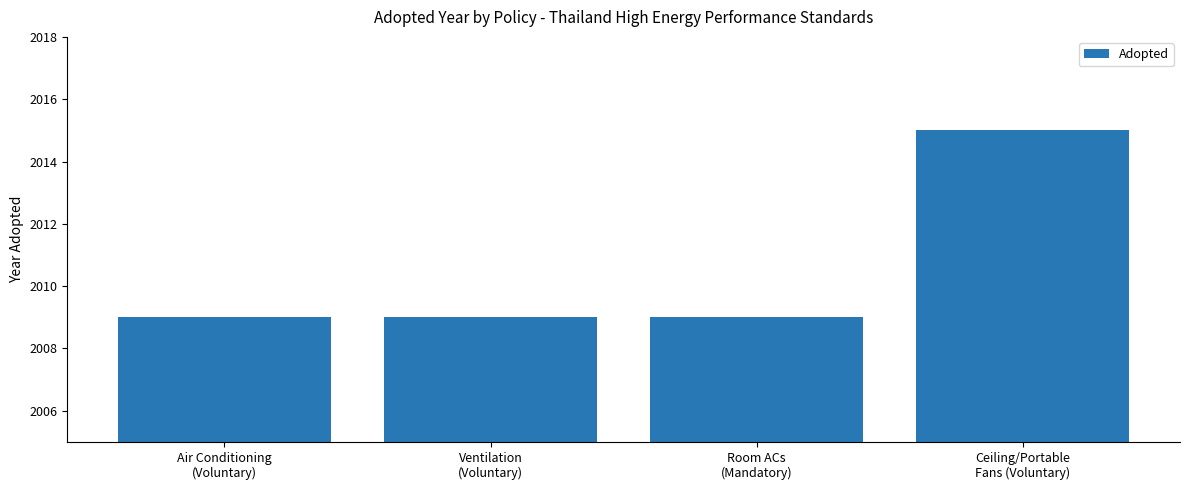

What is the label of the 2nd bar from the left?

Ventilation
(Voluntary)